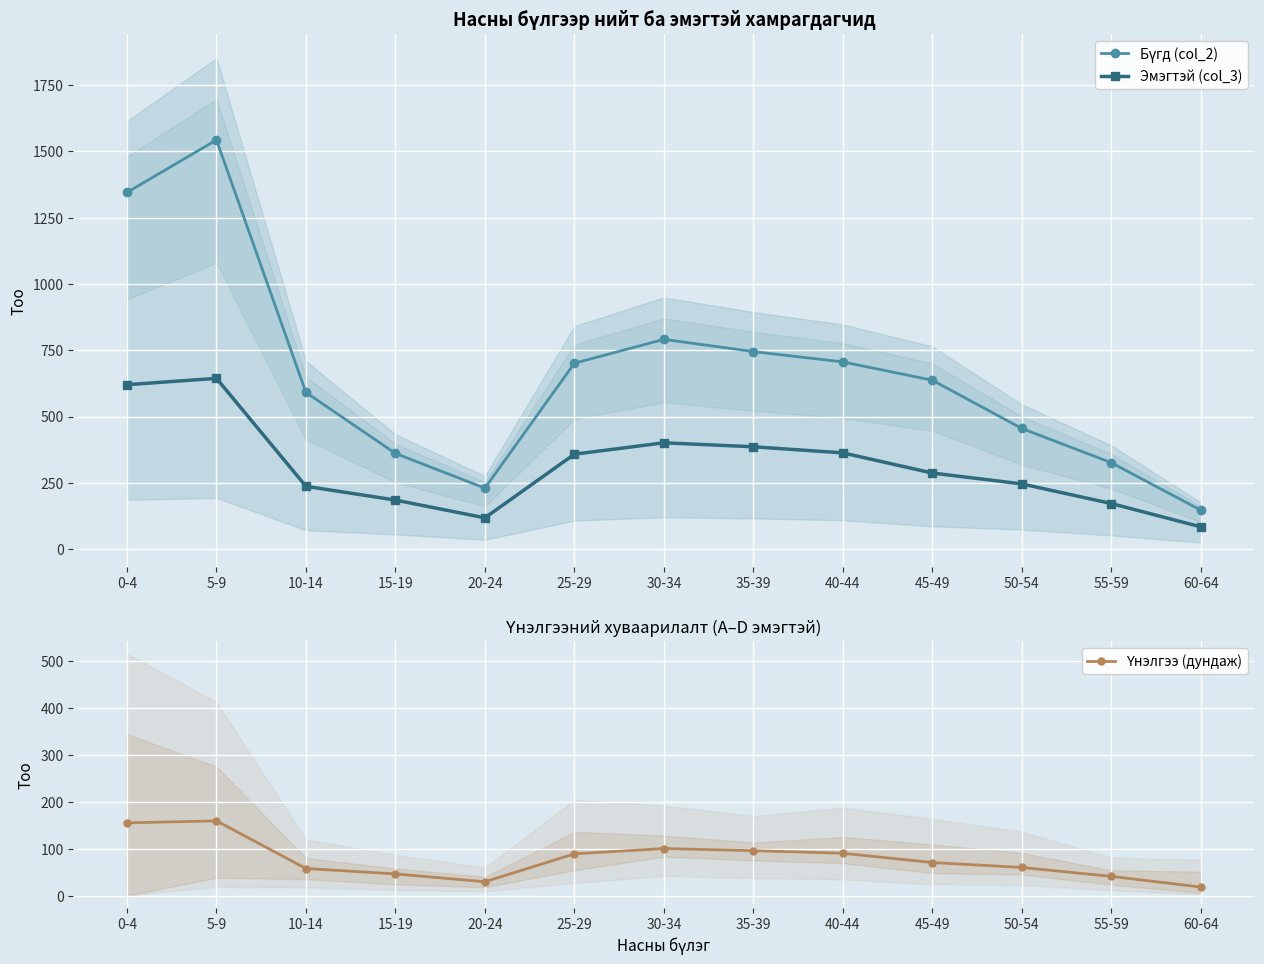

At which category does Эмэгтэй (col_3) reach its first local valley?

20-24